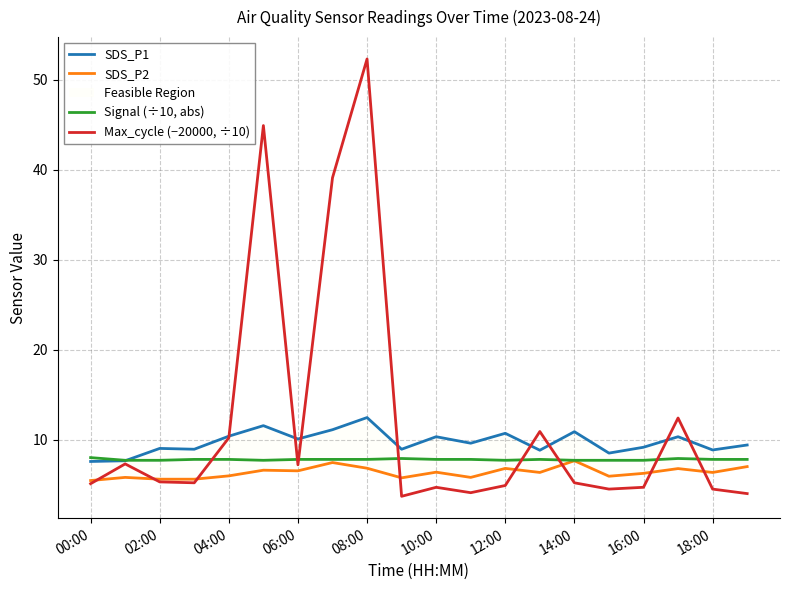

What is the sum of all SDS_P1 values?

194.2